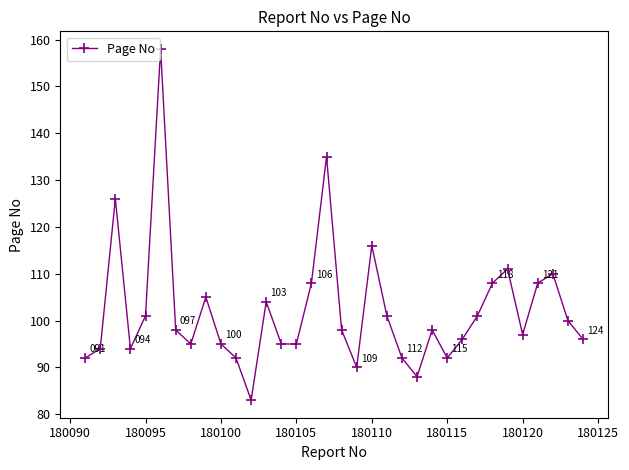

What is the value of the 29th point from the left?

111